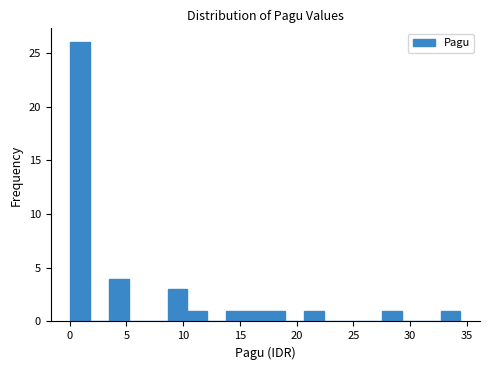

Around what value on the x-axis is the tallest bar? Give the approximate position of its centre, as read against the axis.

1.0